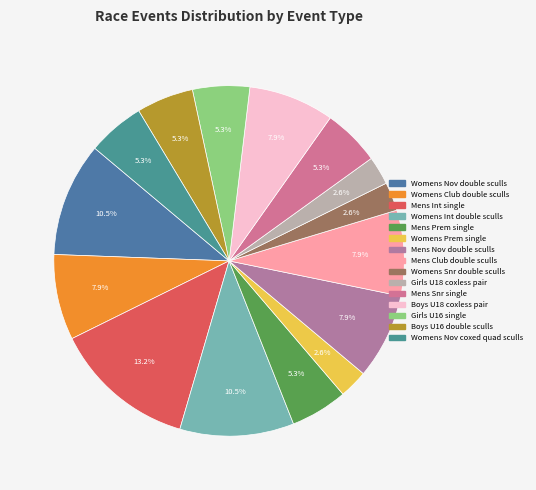

Which slice is the smallest?

Womens Prem single